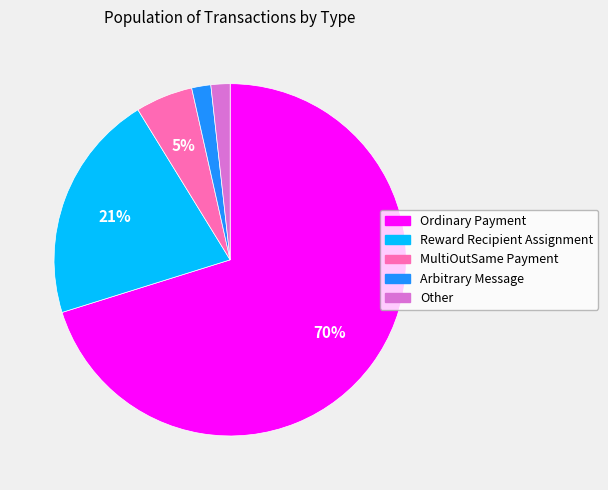

To the nearest percent, what is the difference between the largest and smallest slice percentages?

68%